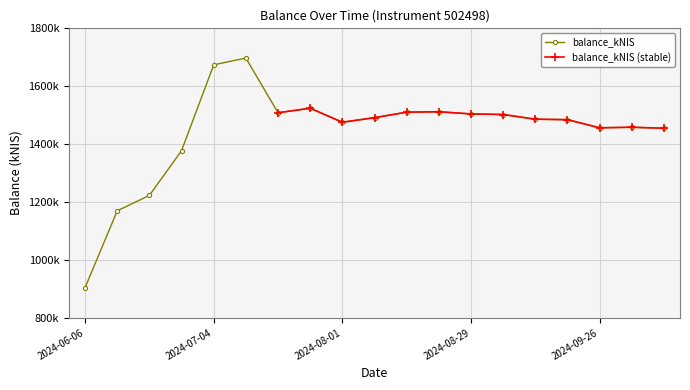

What is the label of the 4th point from the right?

2024-09-19